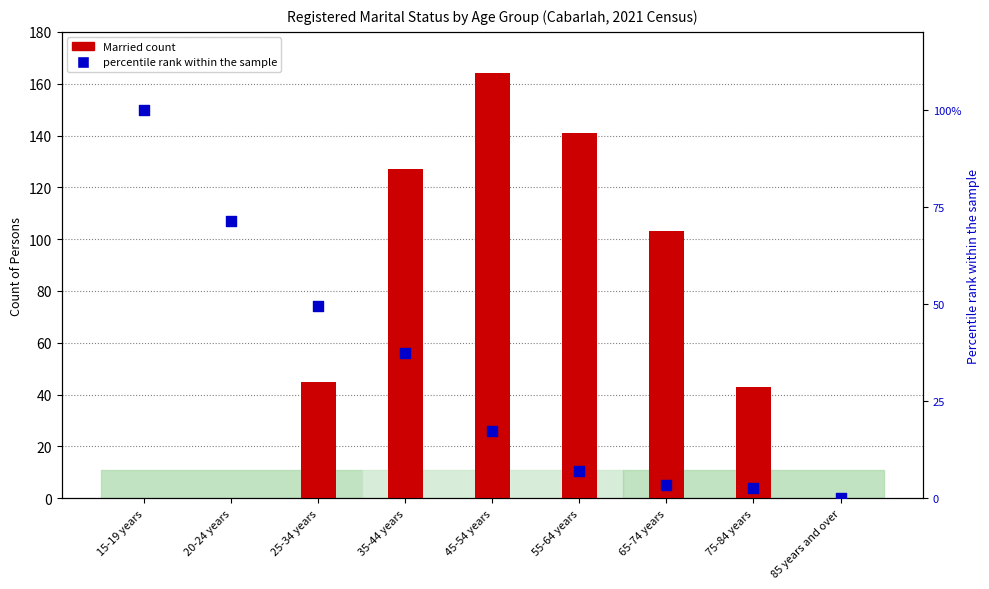

Is the value of percentile rank within the sample at 65-74 years greater than the value of Married count at 15-19 years?

Yes